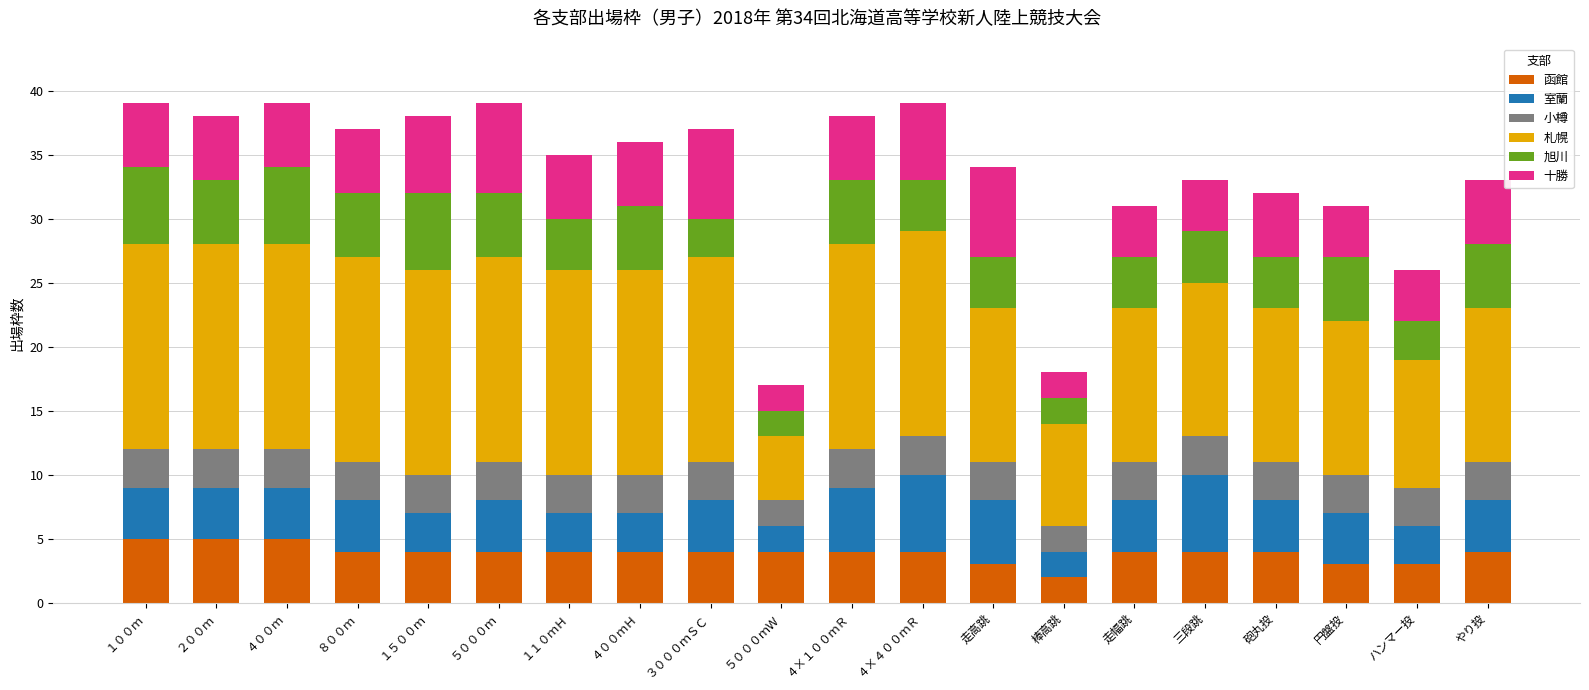

What value does the 函館 series have at ８００ｍ?

4